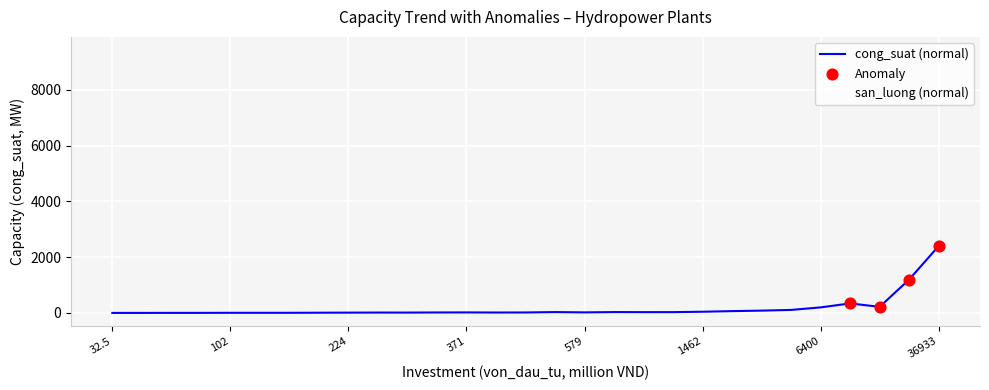

Which series has the largest total across all categories?

san_luong (normal)